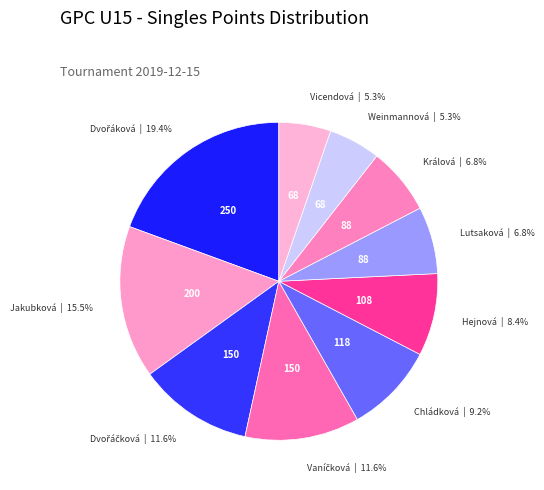

Count the number of slices in the pie.

10